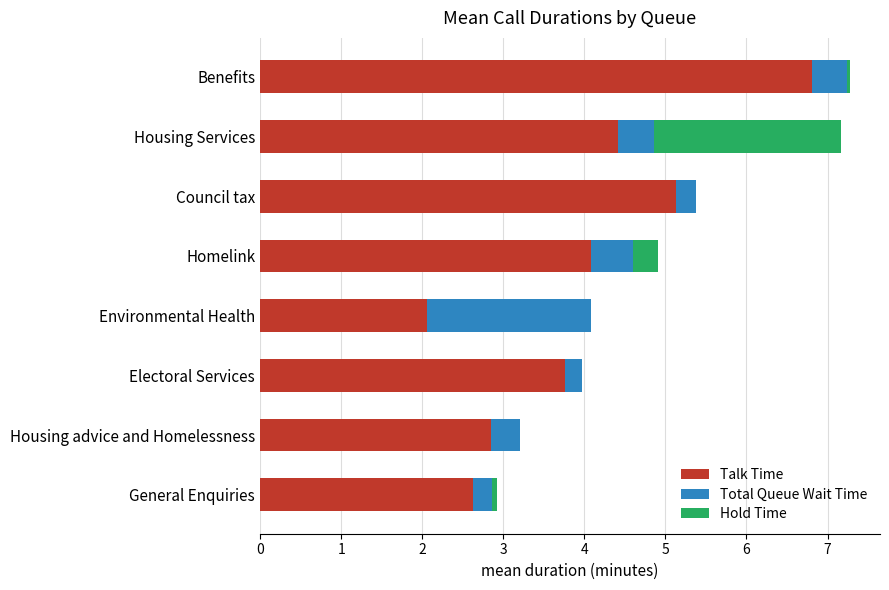

At which label does Talk Time reach its peak?

Benefits